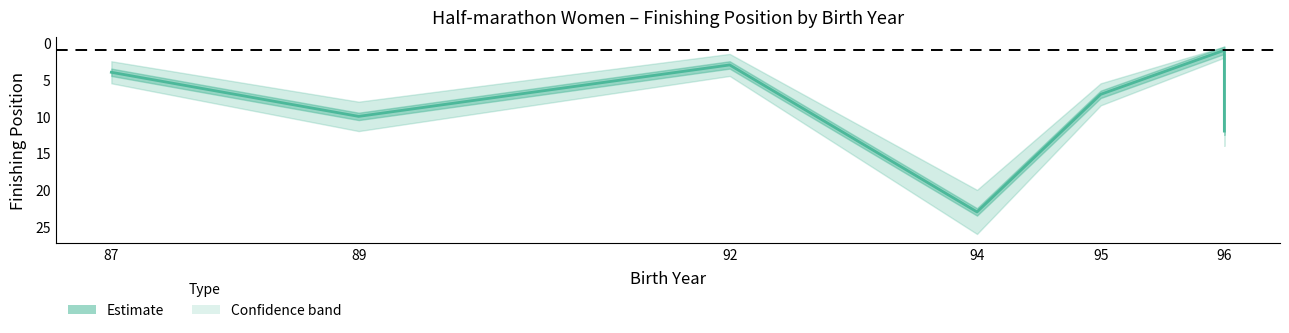

Count the number of values greater than 7.

3